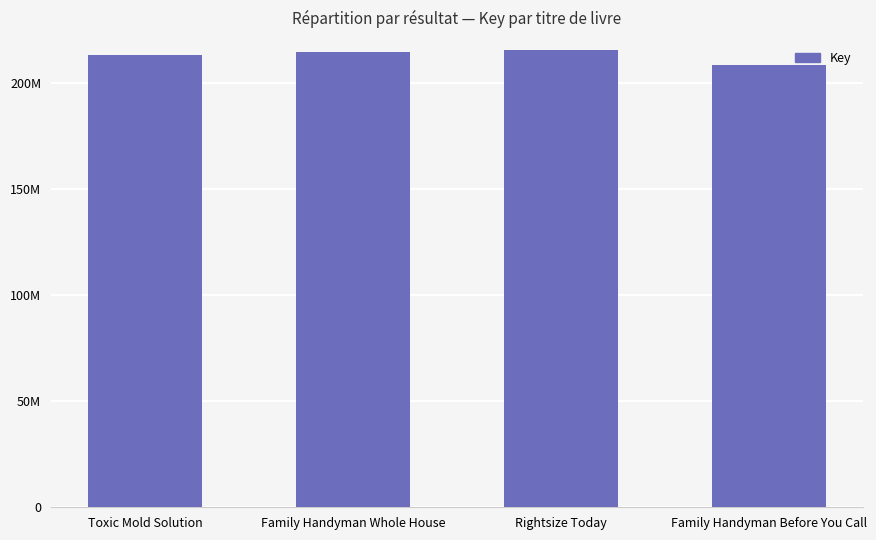

Reading left to right, transcribe all the data shown in this chart.

Toxic Mold Solution=213169805	Family Handyman Whole House=214691874	Rightsize Today=215810686	Family Handyman Before You Call=208547086